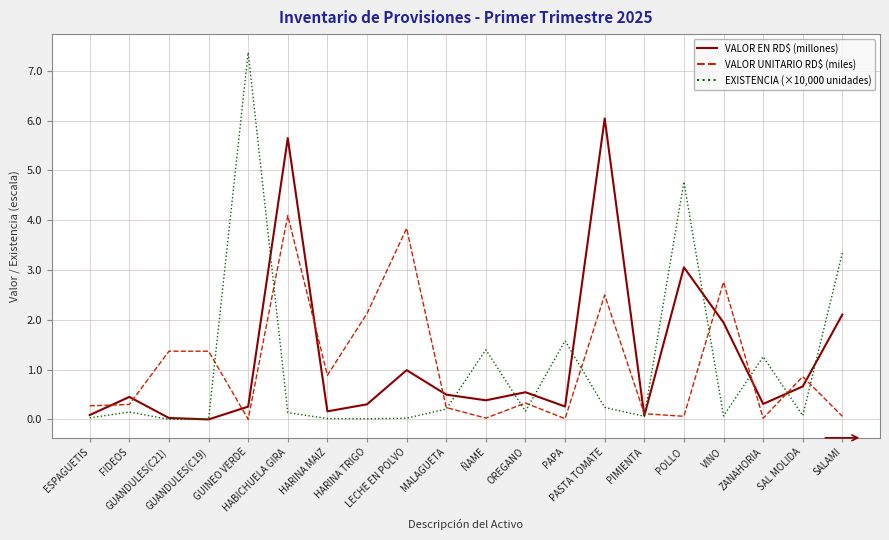

What is the highest value of the VALOR EN RD$ (millones) series?

6.0